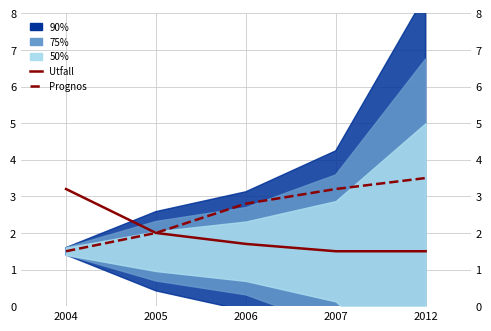

True or false: Prognos has more than 1 points higher than both neighbors.

False